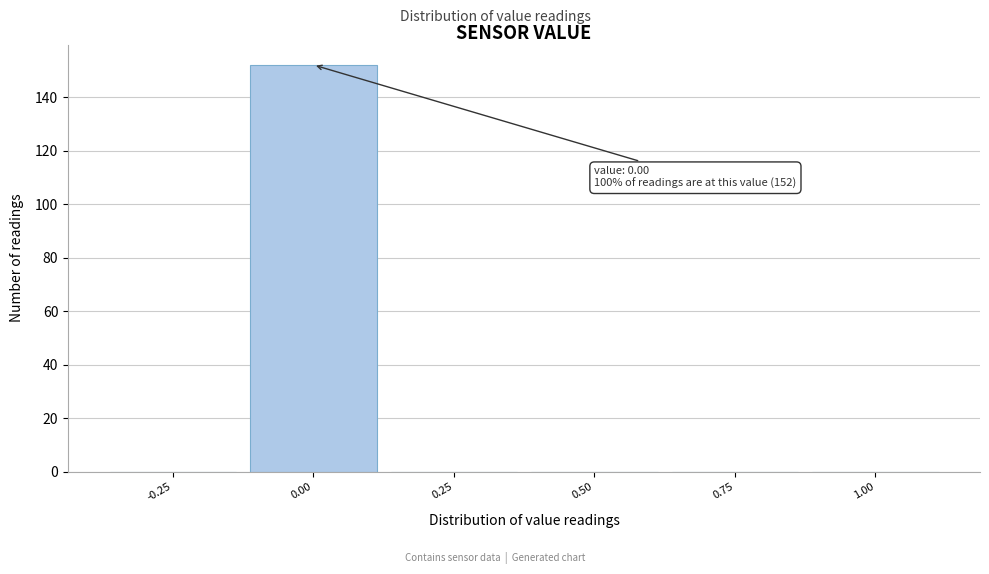

Reading left to right, extract all data points from this chart.

-0.25=0	0.00=152	0.25=0	0.50=0	0.75=0	1.00=0